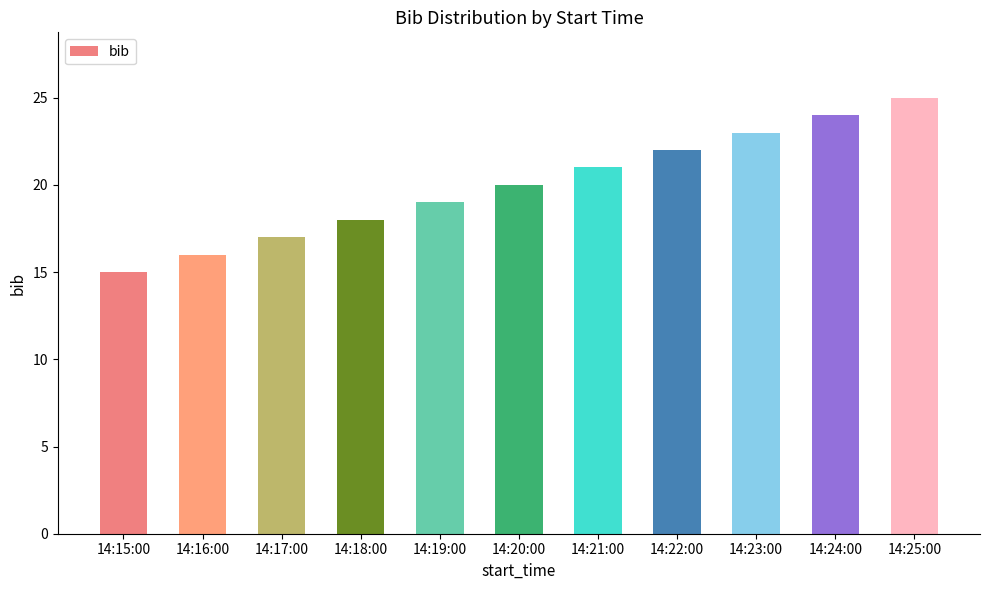

Count the values in the range 17 to 23.

7